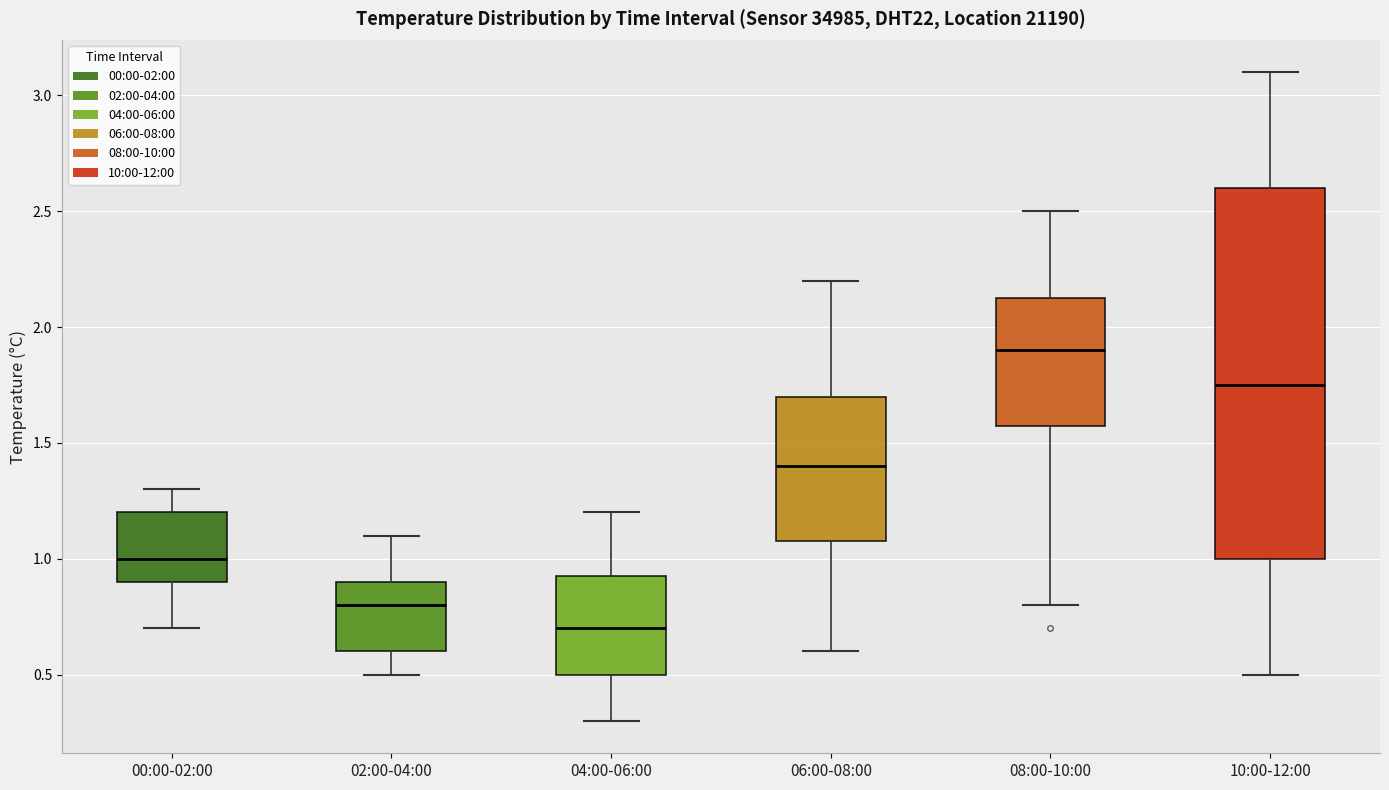

Where is the lower edge of the box for 08:00-10:00 on the y-axis? The values are not printed on the chart, so give them approximately, as read against the axis.

1.60